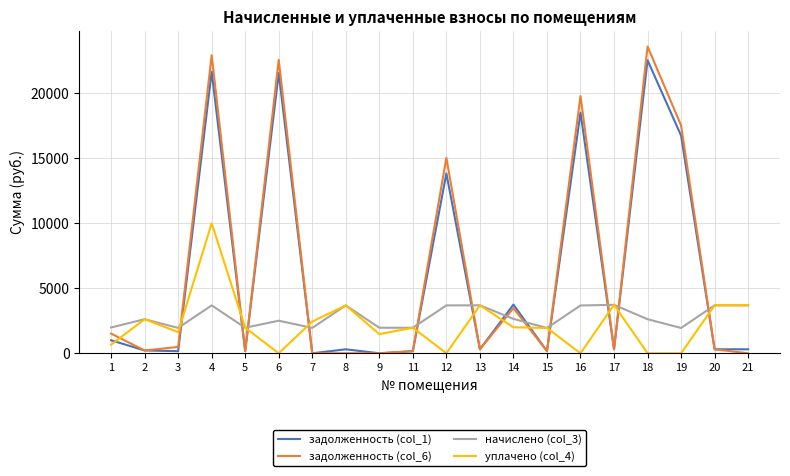

What is the greatest value displayed?

23590.2